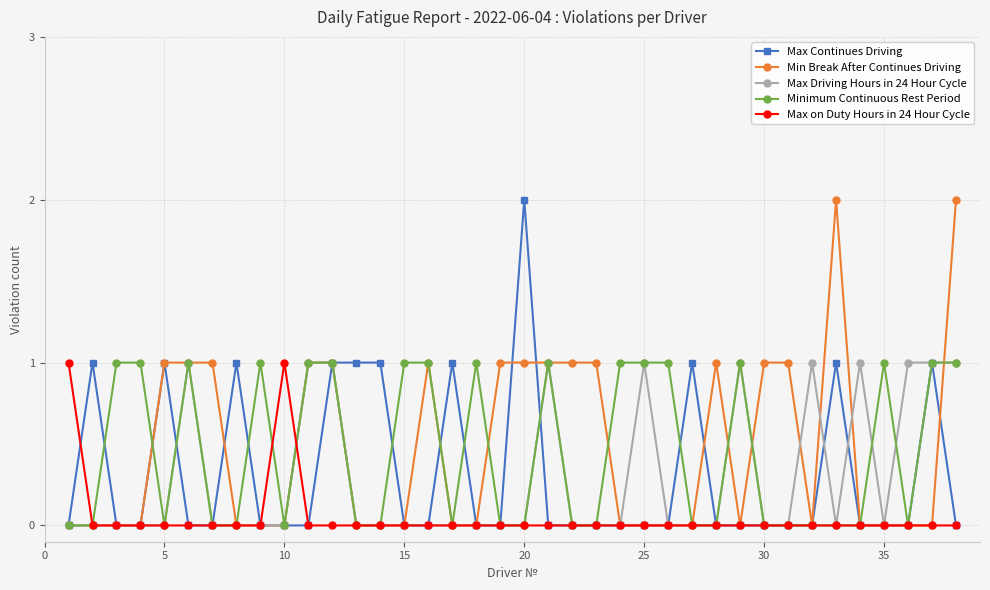

True or false: Max on Duty Hours in 24 Hour Cycle has more than 0 interior local peaks.

True